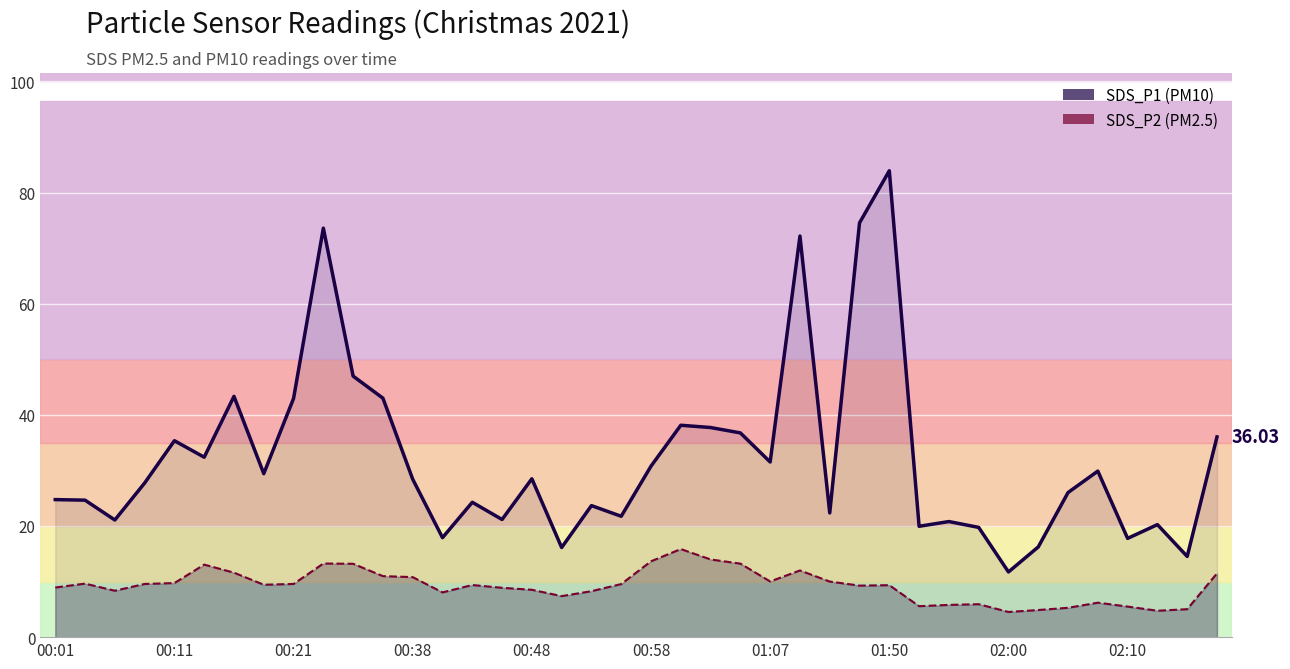

The SDS_P1 series shows 16.1 at 17. True or false?

True